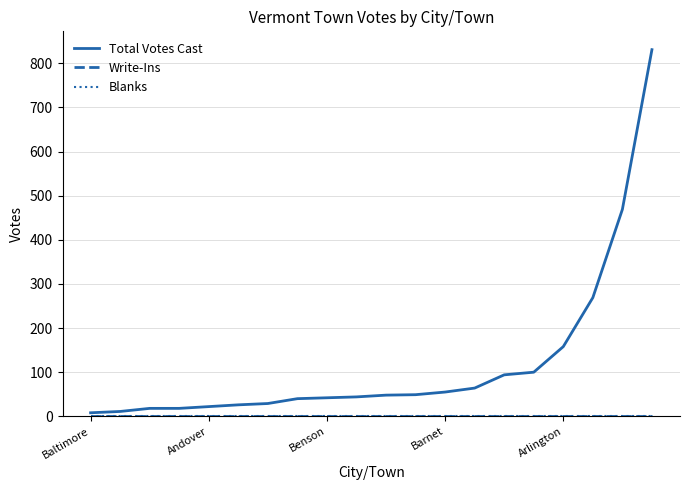

Does the chart display data point markers on the line(s)?

No